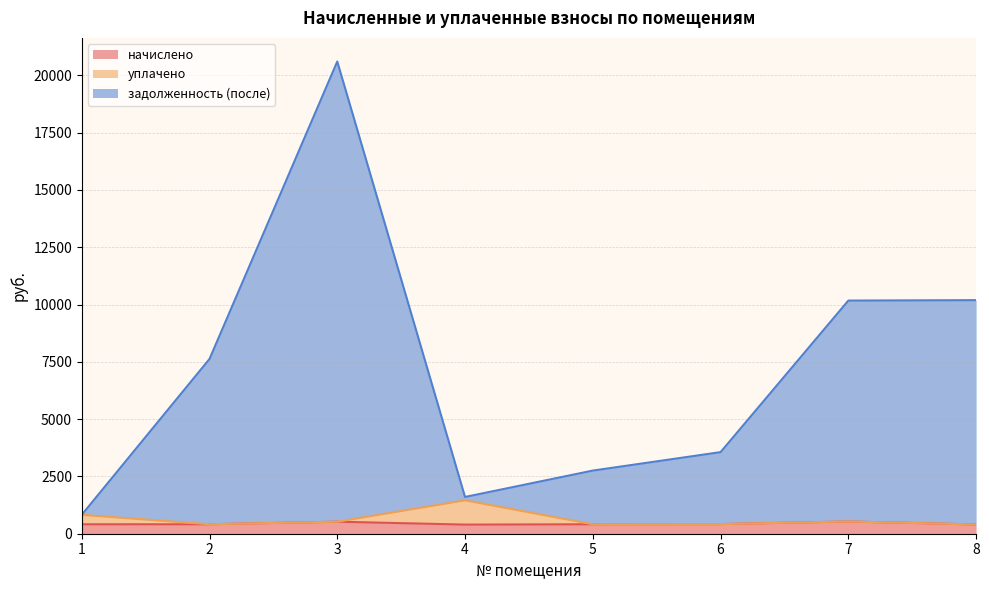

What value does the задолженность (после) series have at 4?

1603.8